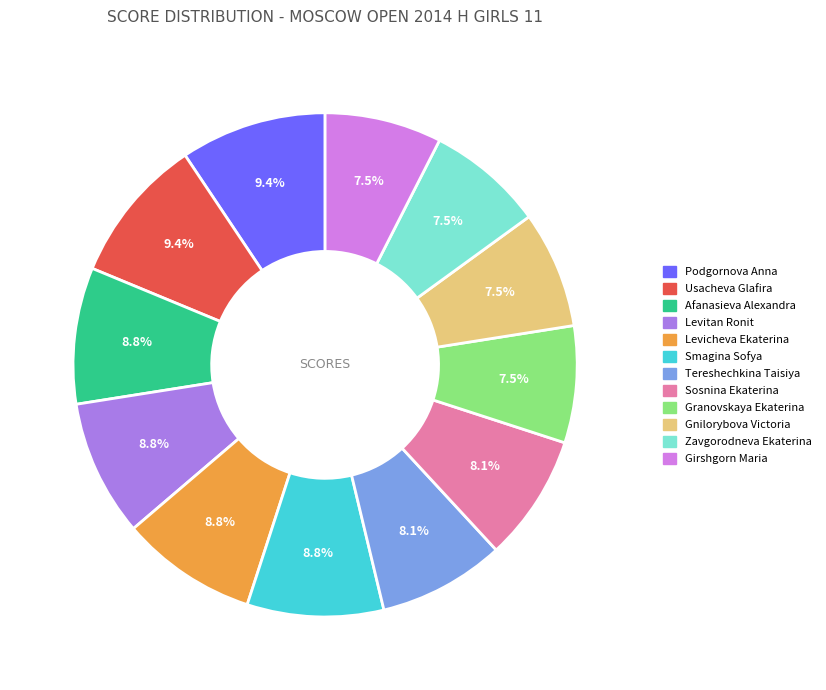

What percentage is the Levicheva Ekaterina slice, to the nearest percent?

9%